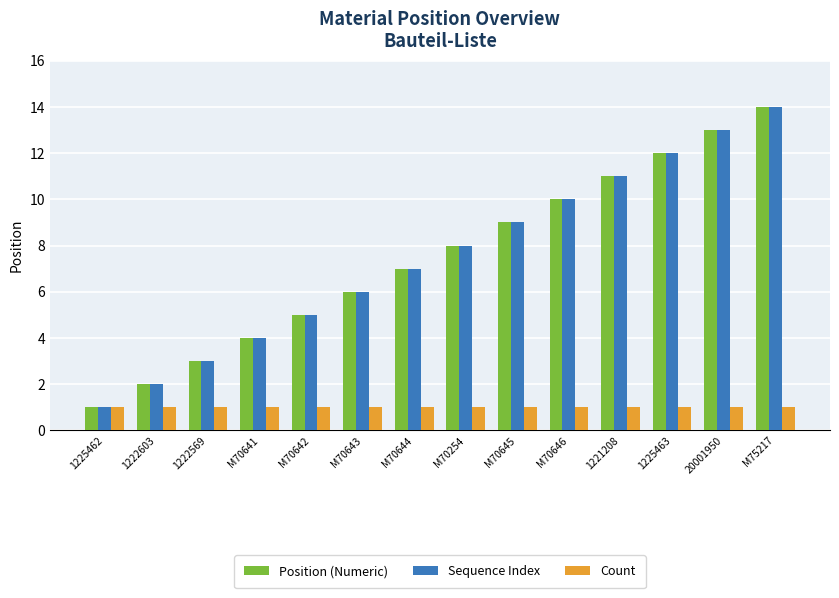

How many data points in Position (Numeric) are less than 8?

7